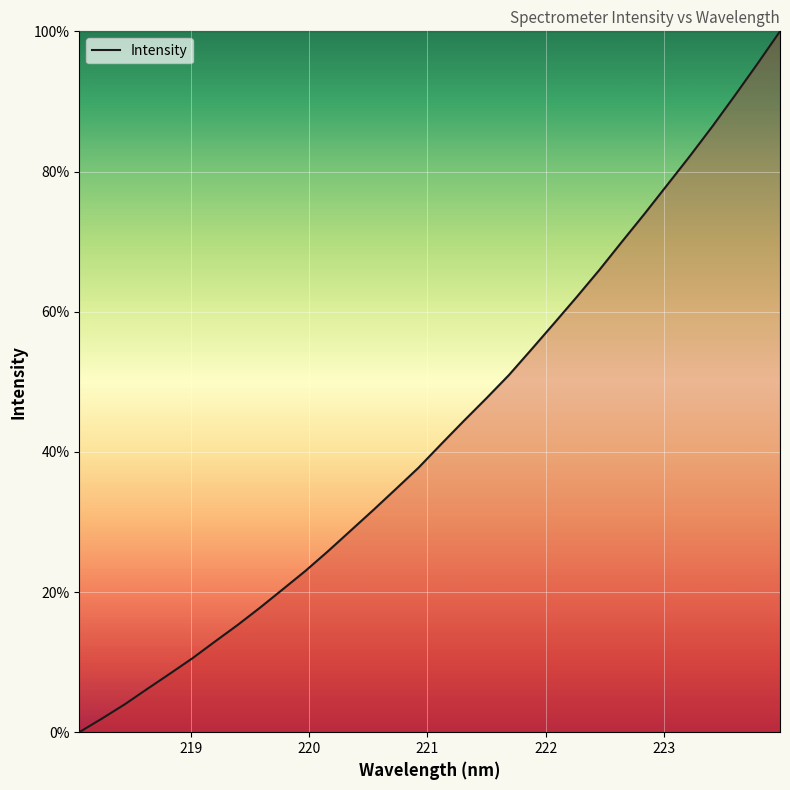

Reading left to right, transcribe all the data shown in this chart.

0.0	1.9	4.0	6.2	8.3	10.5	12.9	15.3	17.8	20.4	23.0	25.8	28.8	31.7	34.7	37.7	41.1	44.4	47.6	51.0	54.6	58.4	62.1	66.0	70.0	74.0	78.1	82.2	86.4	90.8	95.4	100.0